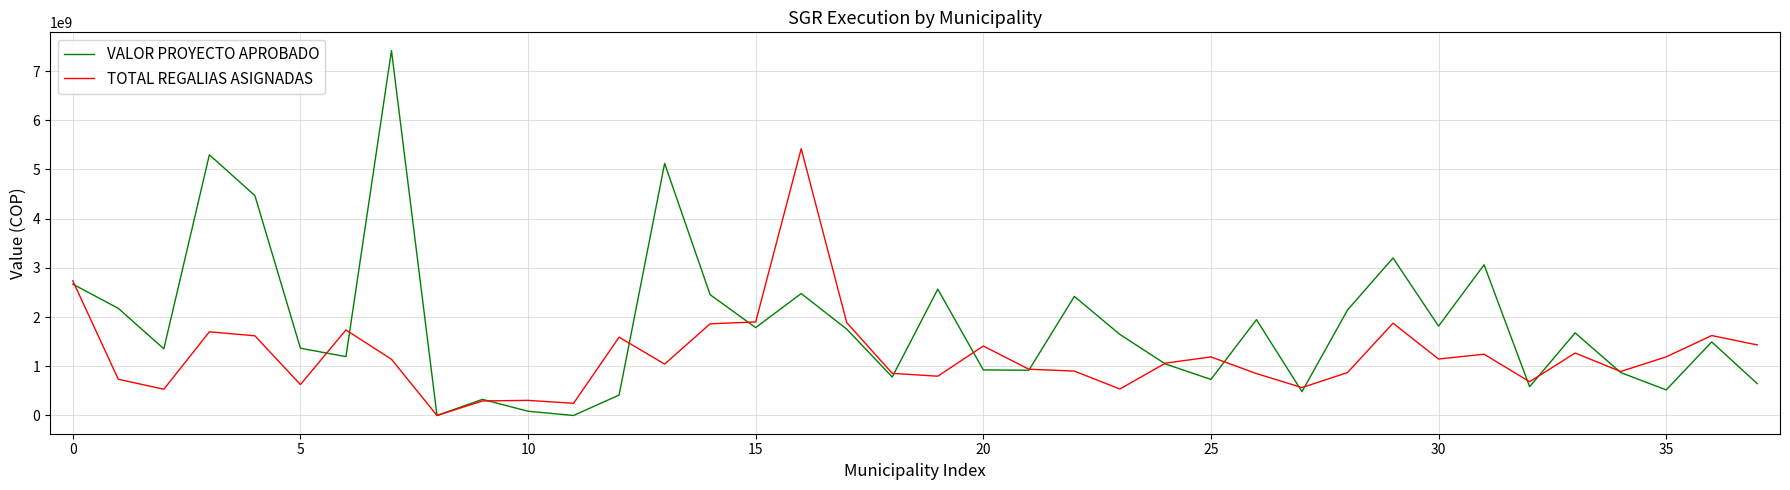

Which series has the widest spread of values?

VALOR PROYECTO APROBADO